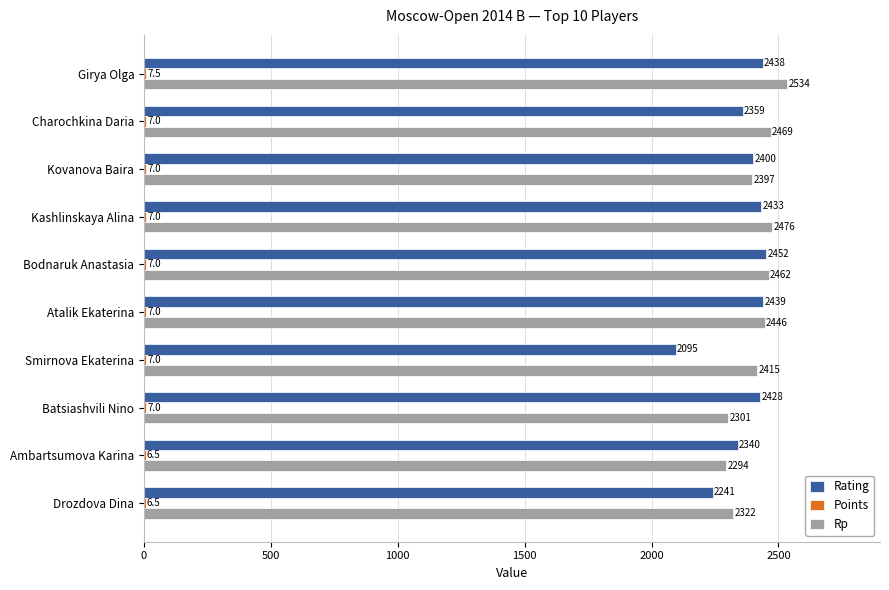

What is the highest value of the Rating series?

2452.0